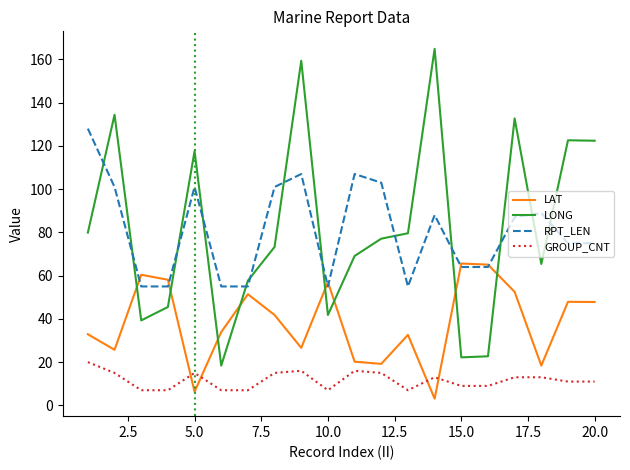

Which series has the largest range (max minus min)?

LONG